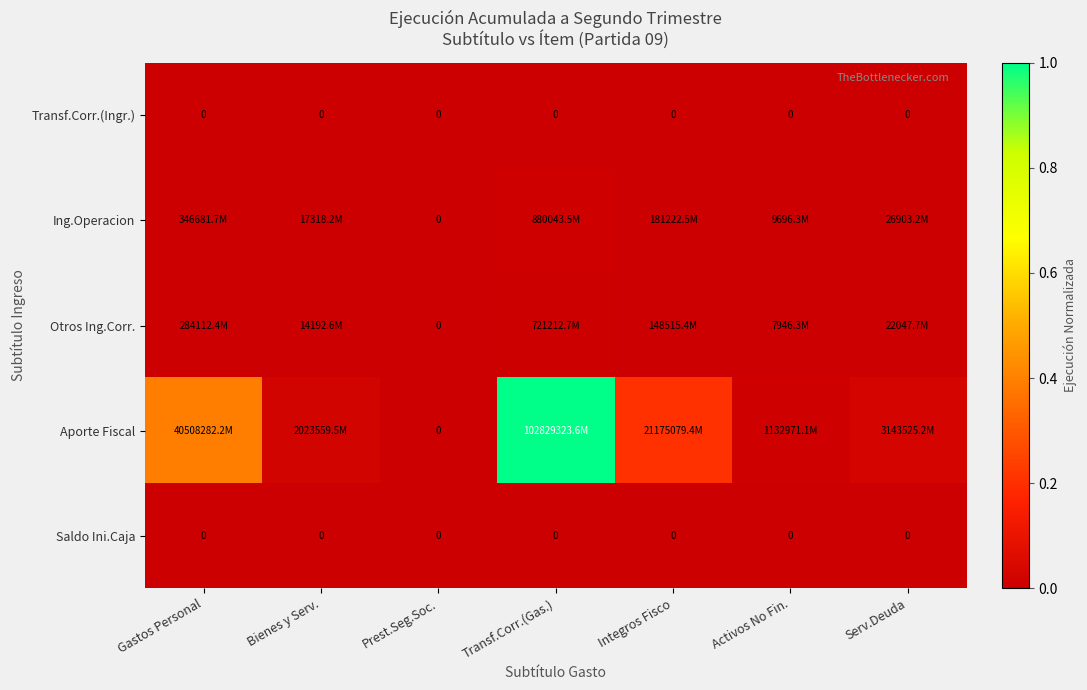

Rank the categories by Ing.Operacion value from highest to lowest.

Transf.Corr.(Gas.), Gastos Personal, Integros Fisco, Serv.Deuda, Bienes y Serv., Activos No Fin., Prest.Seg.Soc.